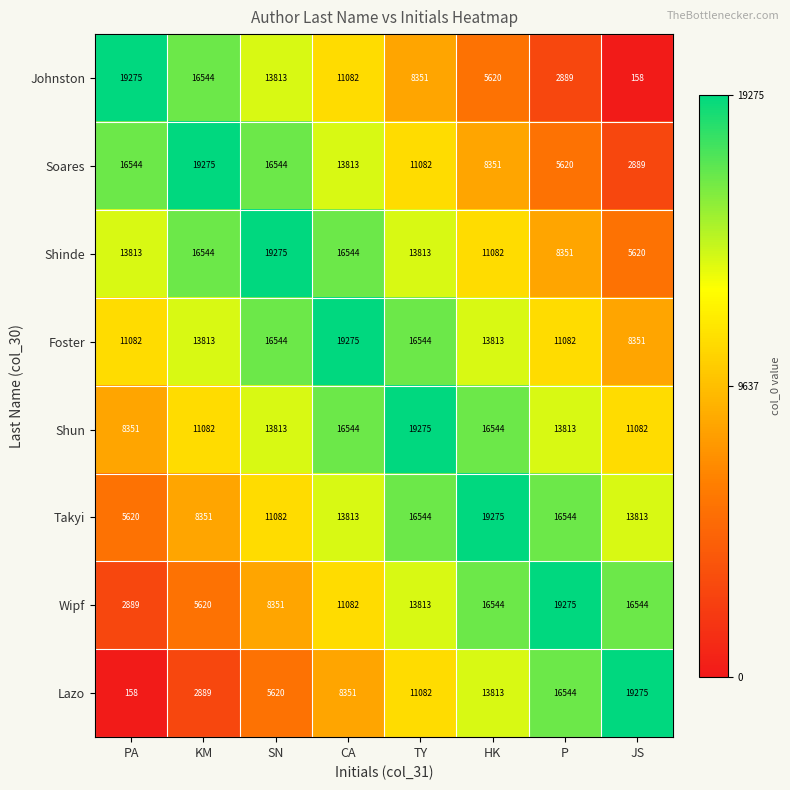

Where is Takyi nearest to the value 12447?

SN